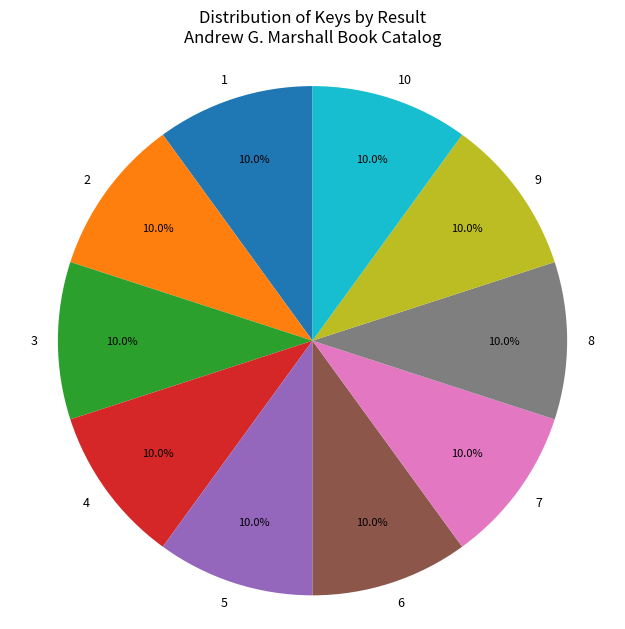

Do 7 and 10 together represent more than half of the pie?

No